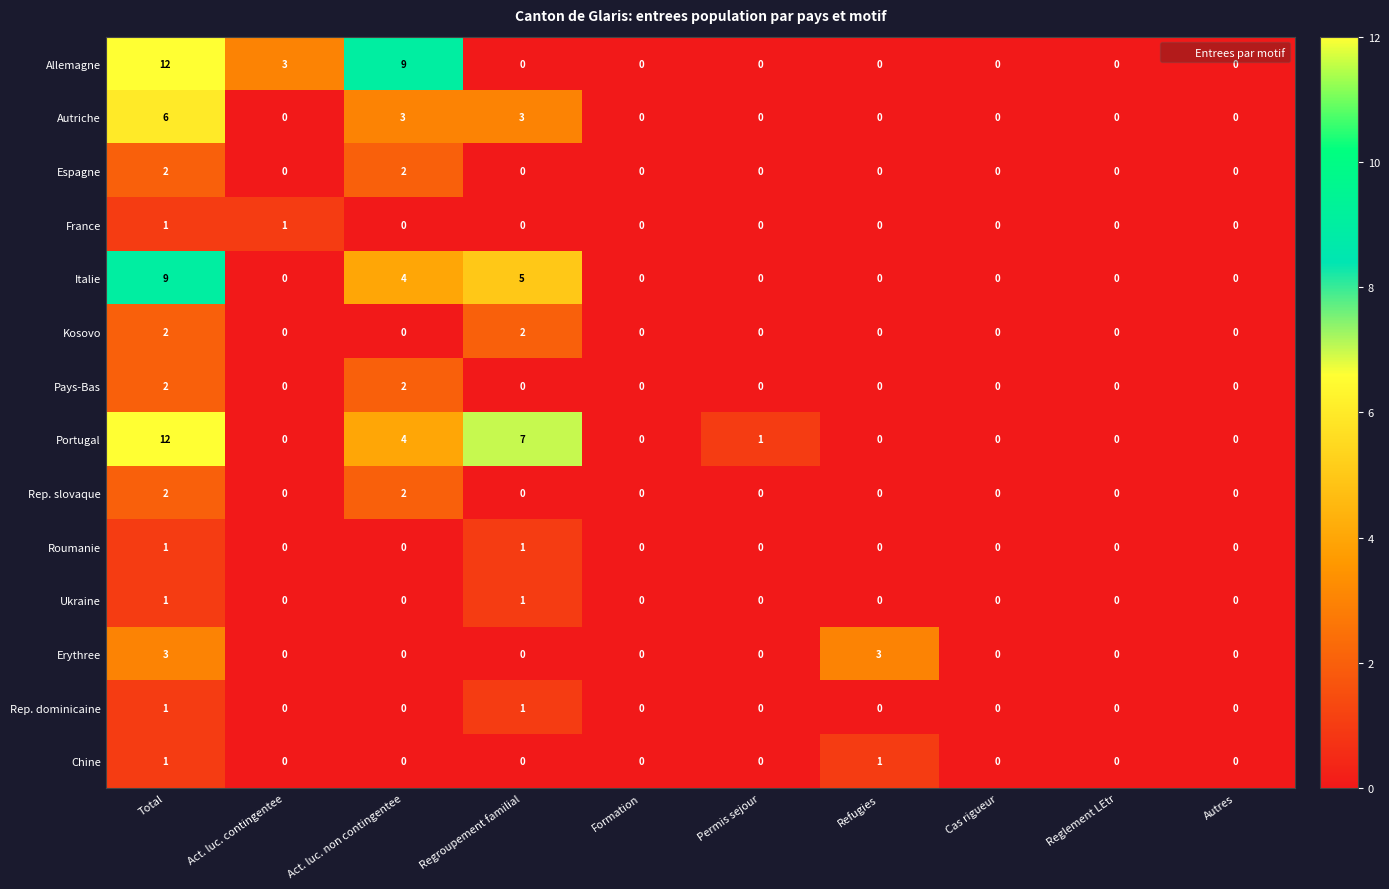

Is it true that Allemagne equals -5 at Cas rigueur?

False